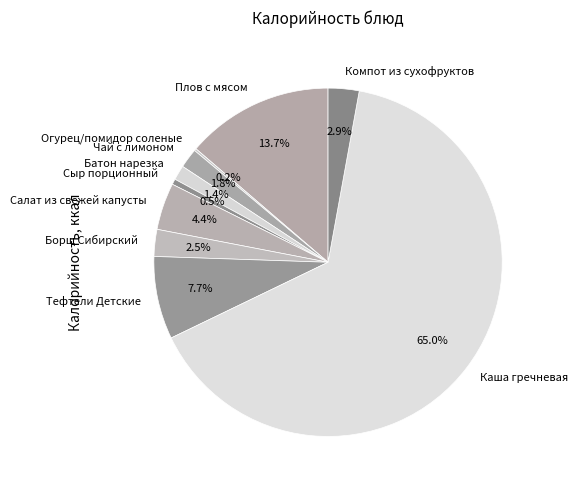

Is there a majority slice in this chart?

Yes